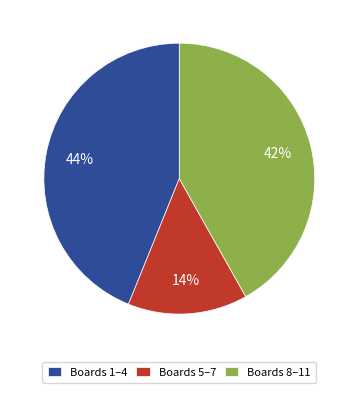

Which has a higher value, Boards 1–4 or Boards 8–11?

Boards 1–4